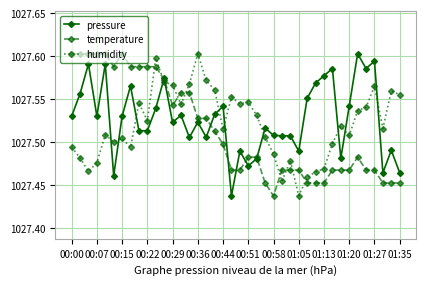

At how many categories does at least one series exceed 1027?

40